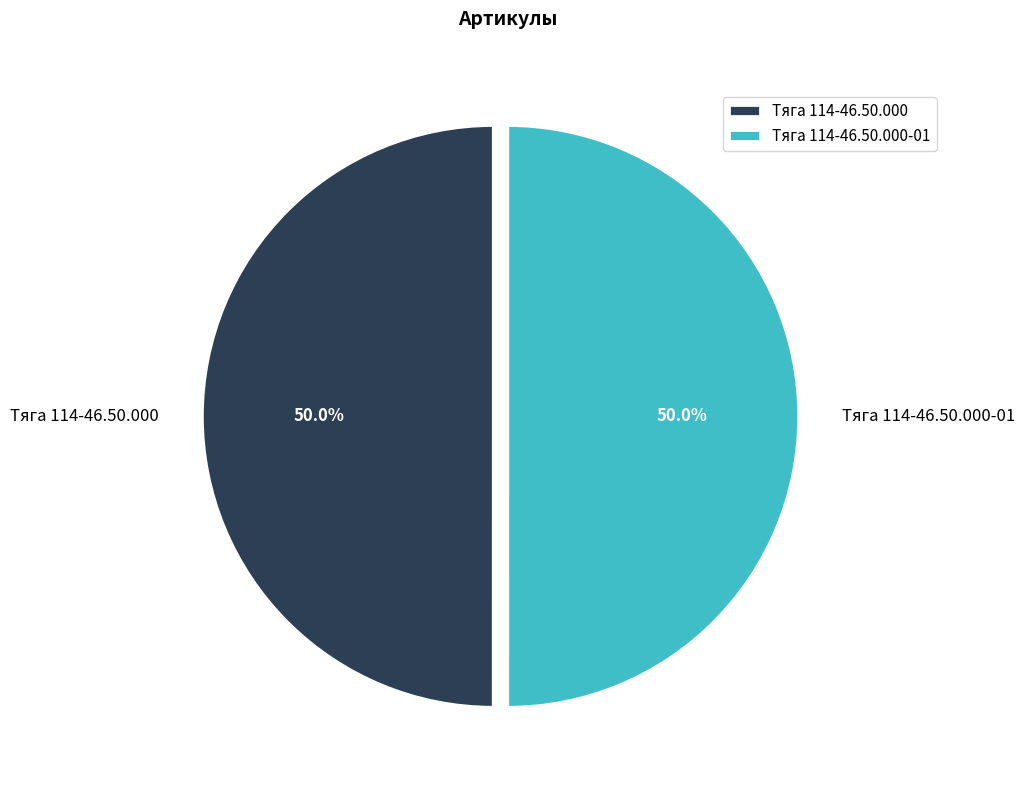

The Тяга 114-46.50.000-01 slice represents 36% of the pie. True or false?

False